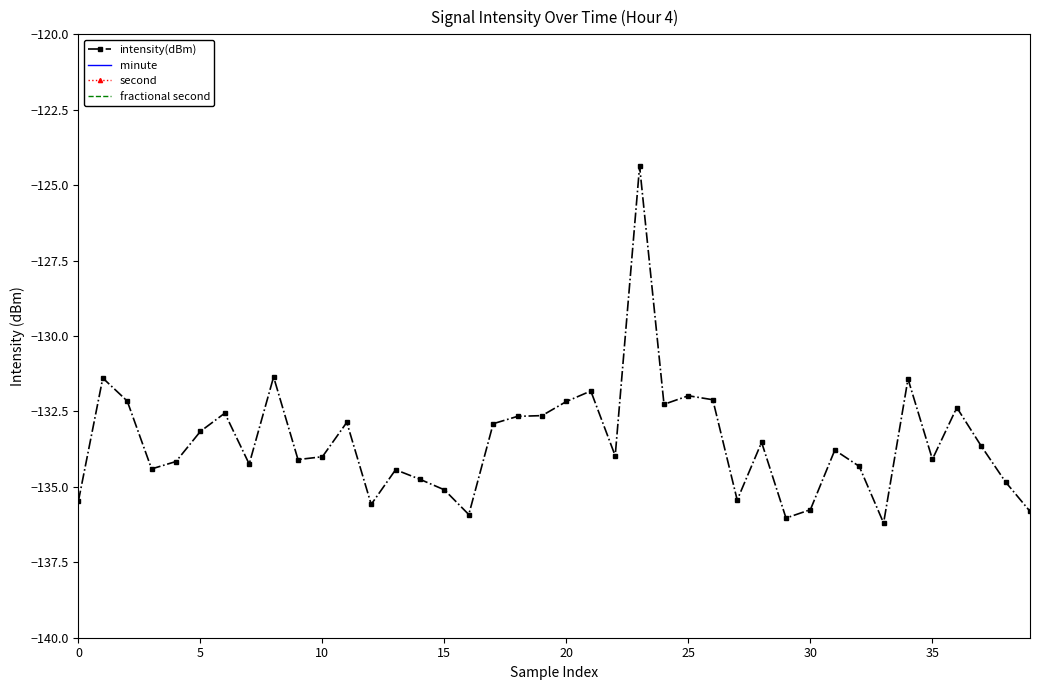

True or false: intensity(dBm) has more than 1 interior local peaks.

True